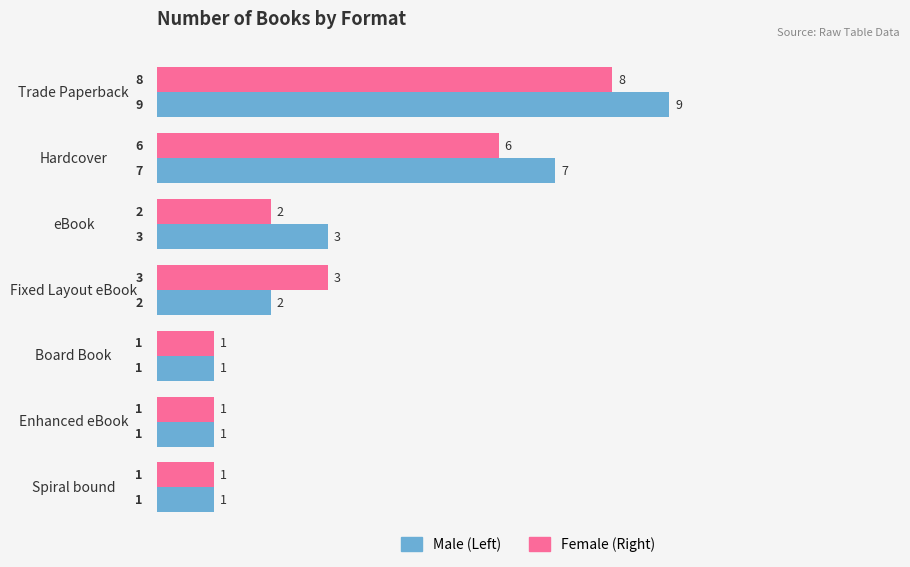

What is the total value across all series at Hardcover?

13